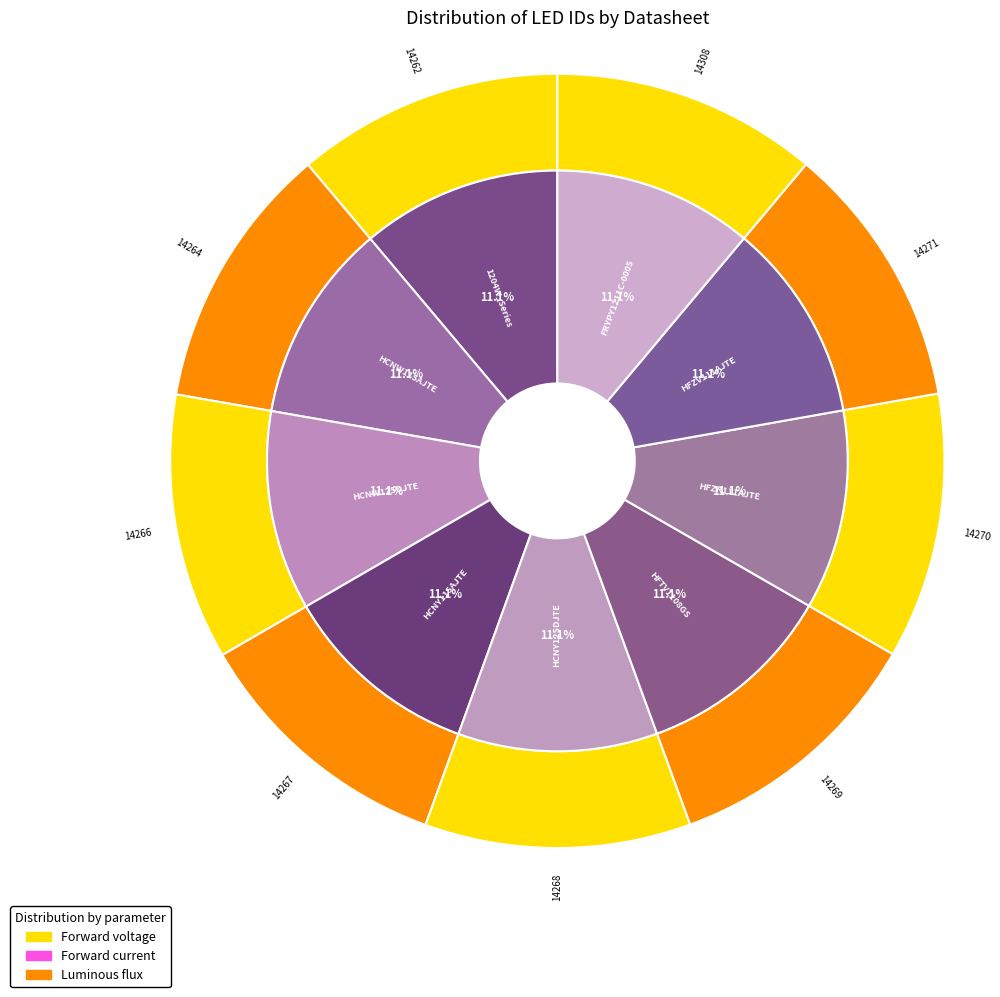

Which slice is the smallest?

1204W_Series